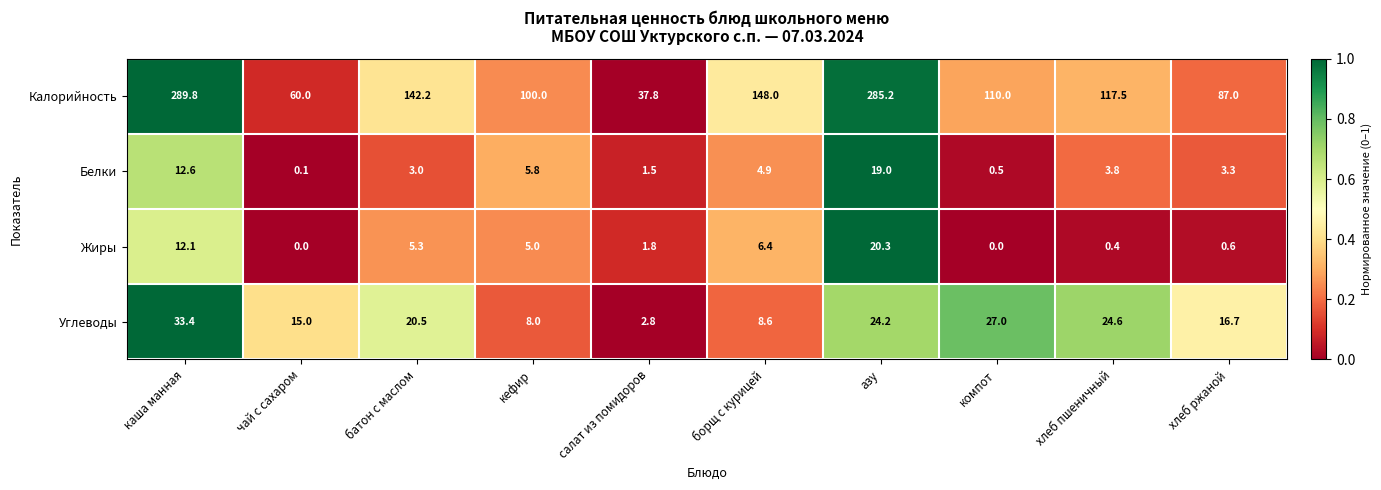

The value of Белки at борщ с курицей is 4.9. True or false?

True